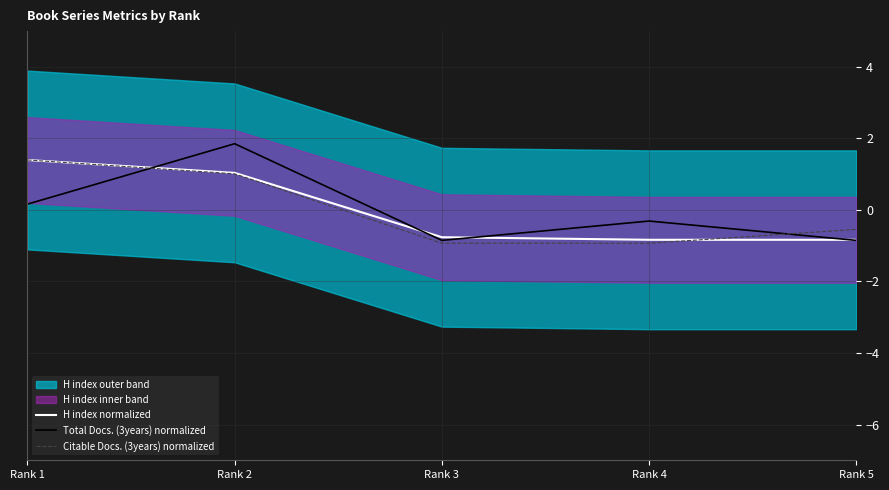

Rank the categories by Citable Docs. (3years) normalized value from lowest to highest.

Rank 3, Rank 4, Rank 5, Rank 2, Rank 1